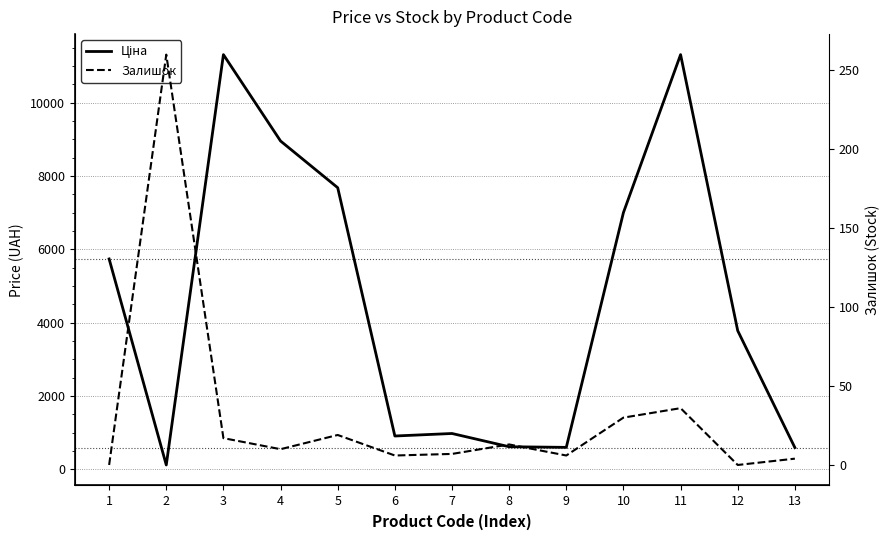

In Залишок, how many points are higher than both neighbors (excluding endpoints)?

4